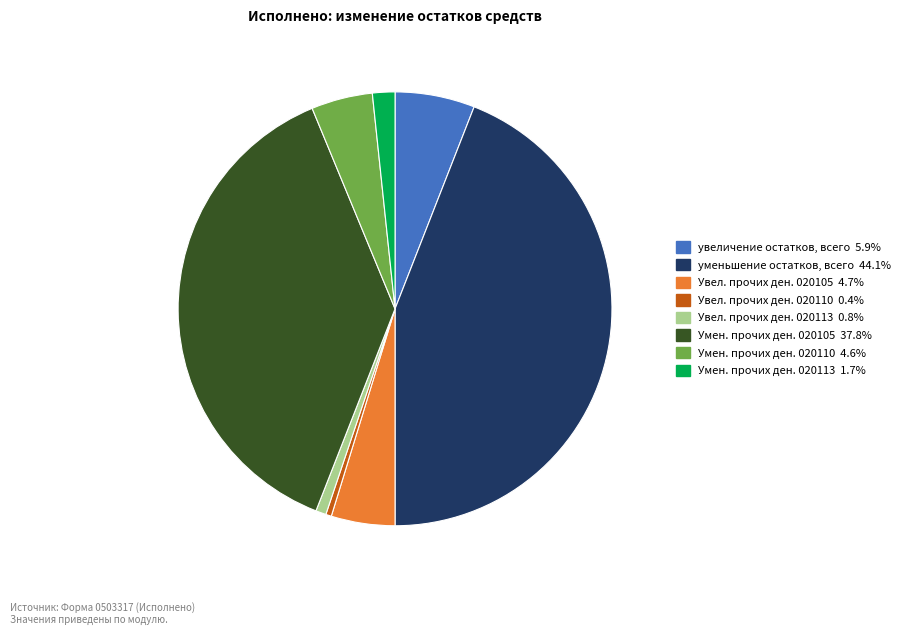

Count the number of slices in the pie.

8